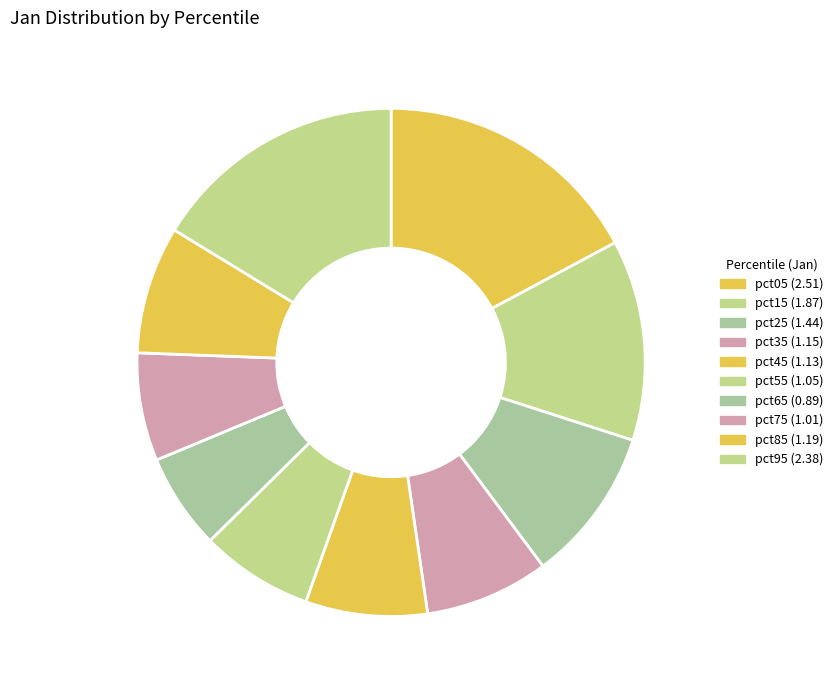

Is there a majority slice in this chart?

No